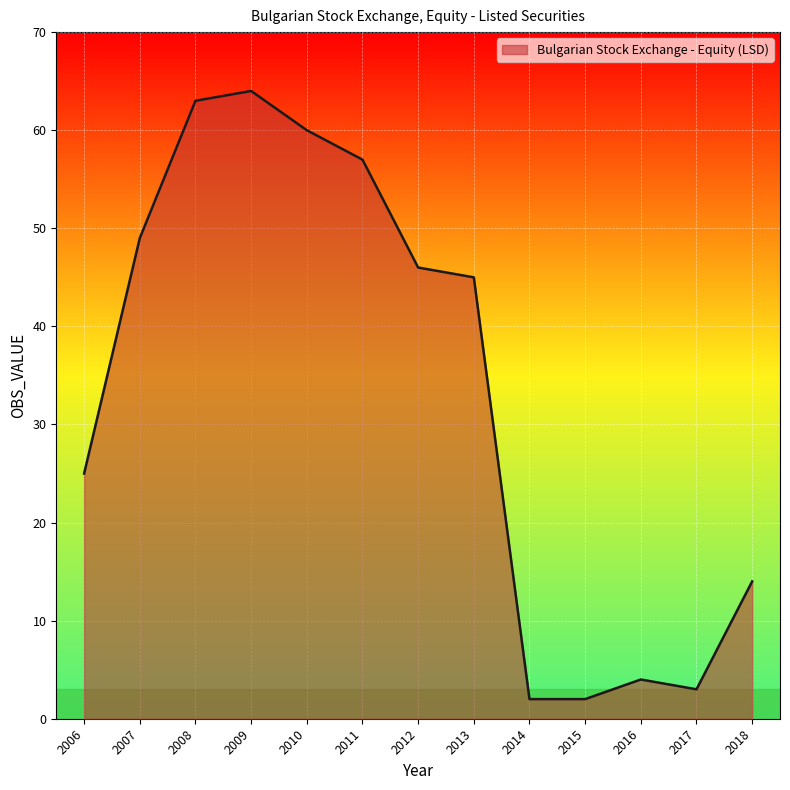

Is it true that the value at 2009 is 64?

True